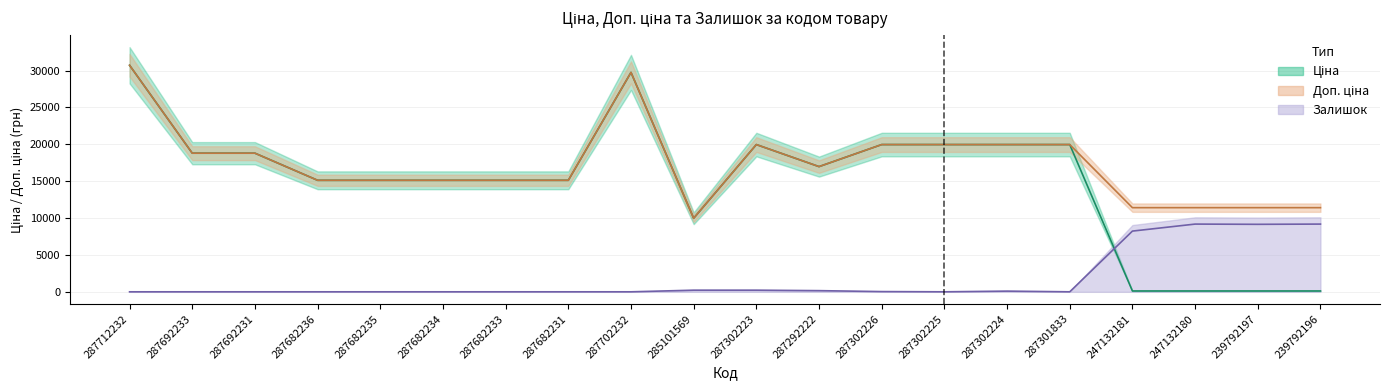

What is the average value of the Залишок series?

1824.0